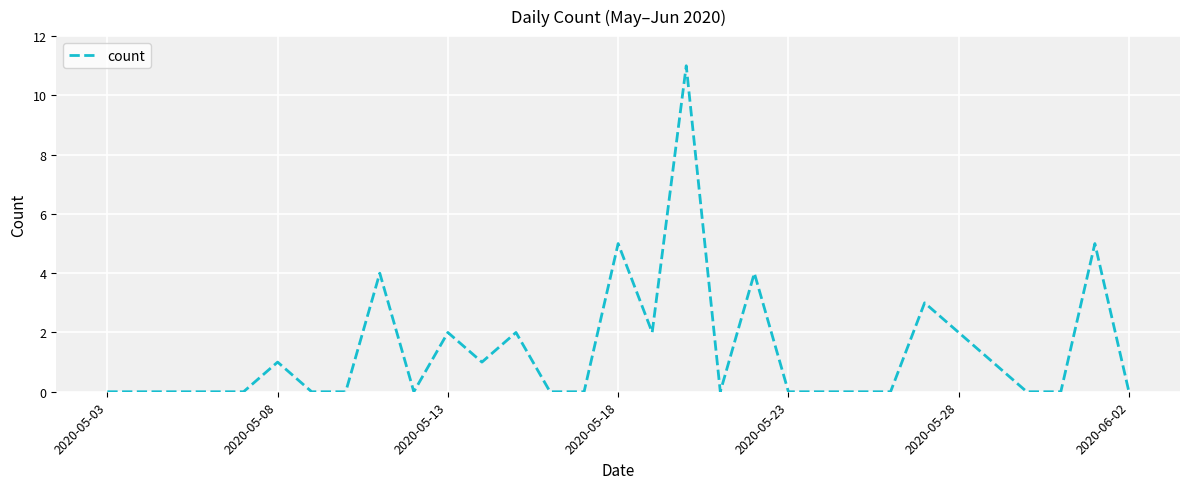

Does the chart have visible grid lines?

Yes